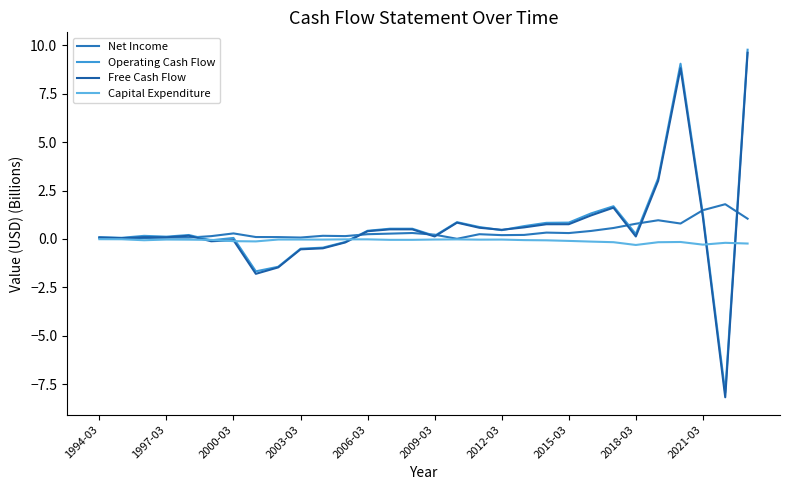

What is the difference between the maximum and second lowest values in the Capital Expenditure series?

0.3